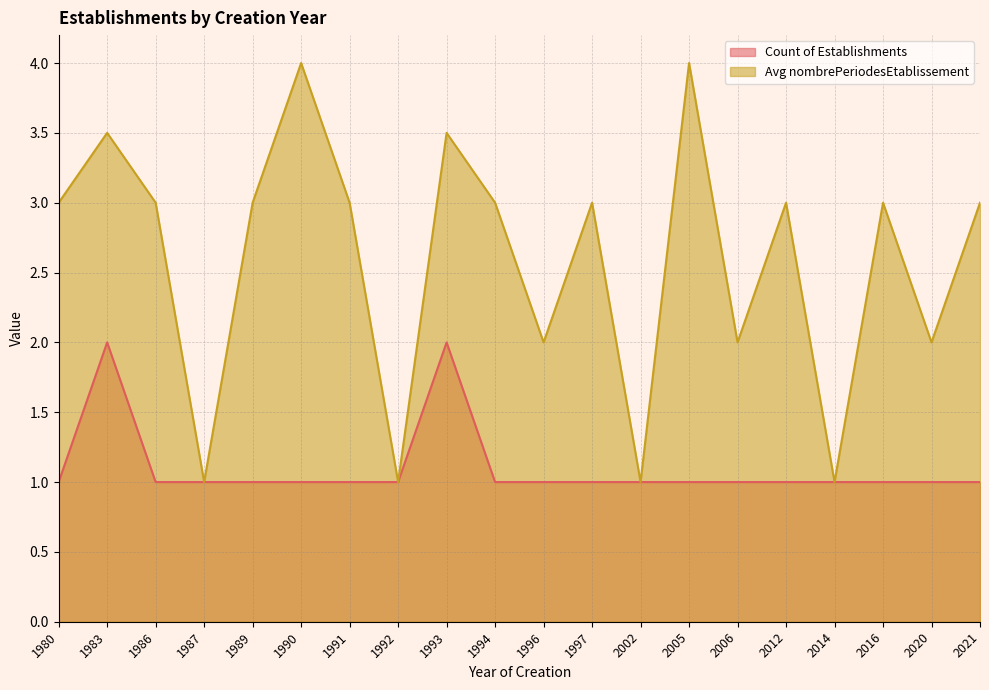

In Avg nombrePeriodesEtablissement, how many points are lower than both neighbors (excluding endpoints)?

7